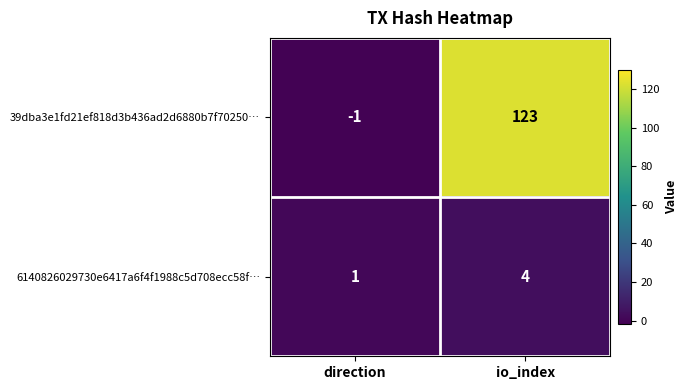

Which series has the largest total across all categories?

39dba3e1fd21ef818d3b436ad2d6880b7f70250…